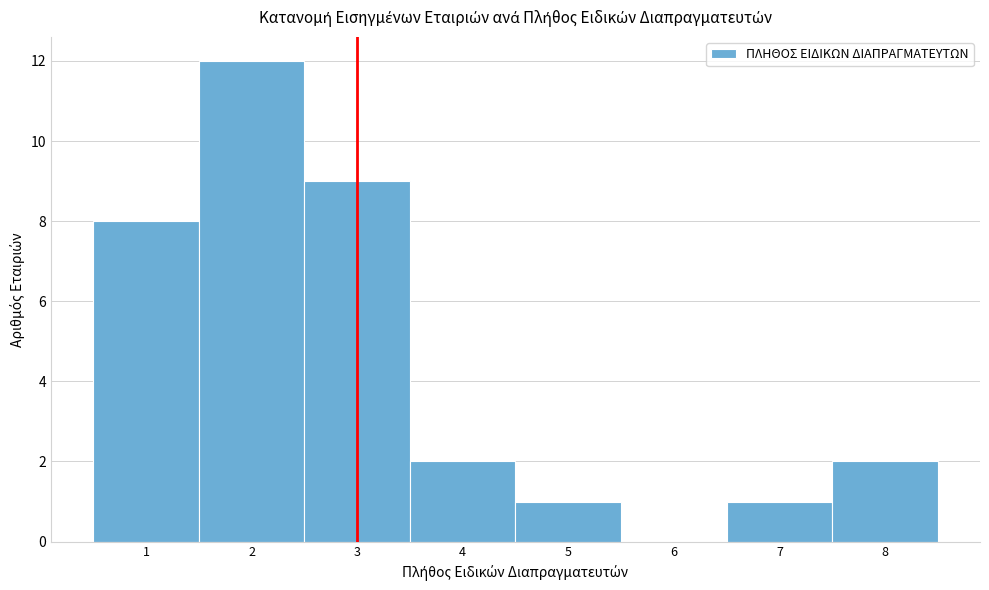

Reading left to right, transcribe this chart: for each bar, give the range it covers on the x-axis and its height. The values are not printed on the chart, so give them approximately, as read against the axis.

0.5 to 1.5: 8
1.5 to 2.5: 12
2.5 to 3.5: 9
3.5 to 4.5: 2
4.5 to 5.5: 1
5.5 to 6.5: 0
6.5 to 7.5: 1
7.5 to 8.5: 2